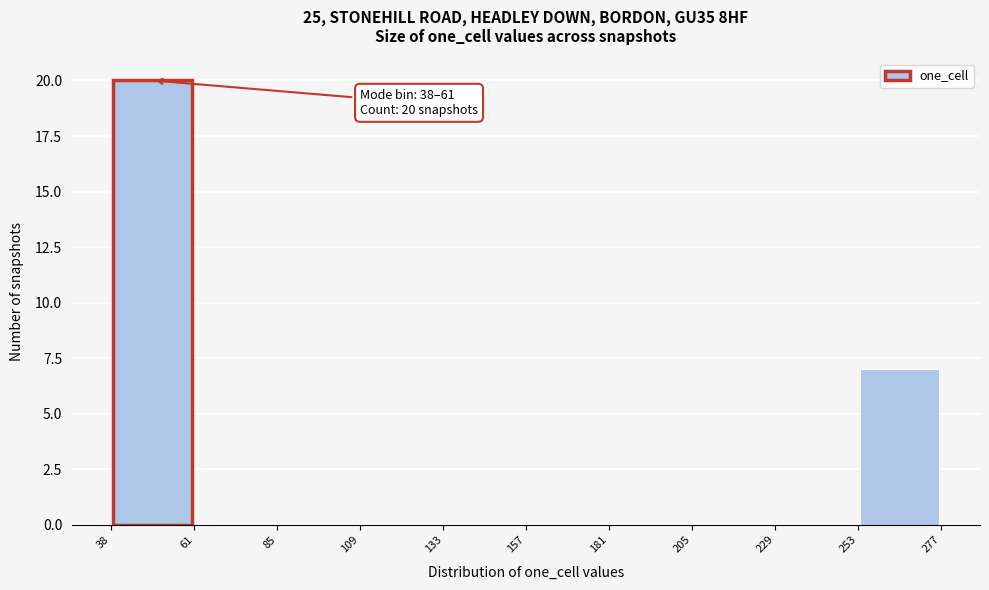

Over which range of the x-axis is the bar tallest?

38 to 61